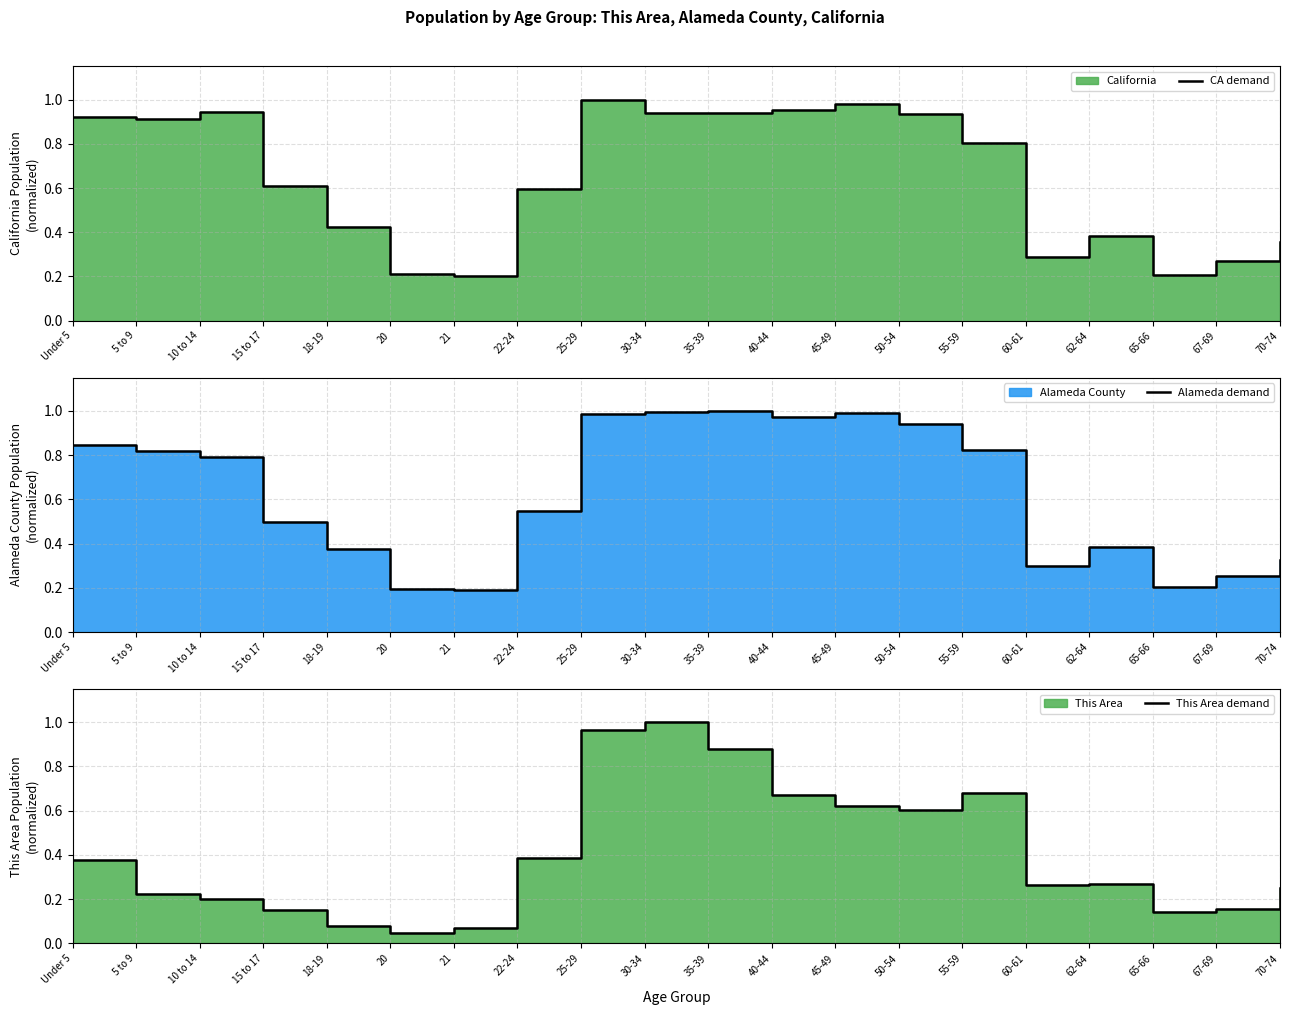

True or false: Alameda demand and CA demand intersect in this chart.

True